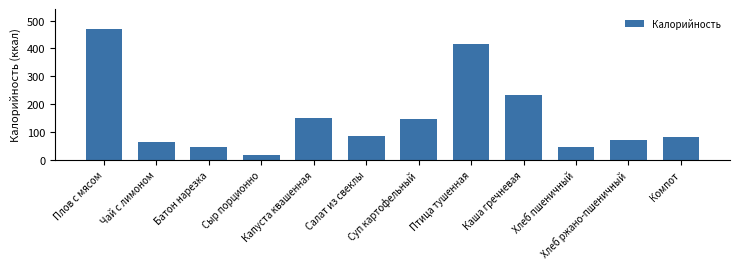

What position from the left is Каша гречневая?

9